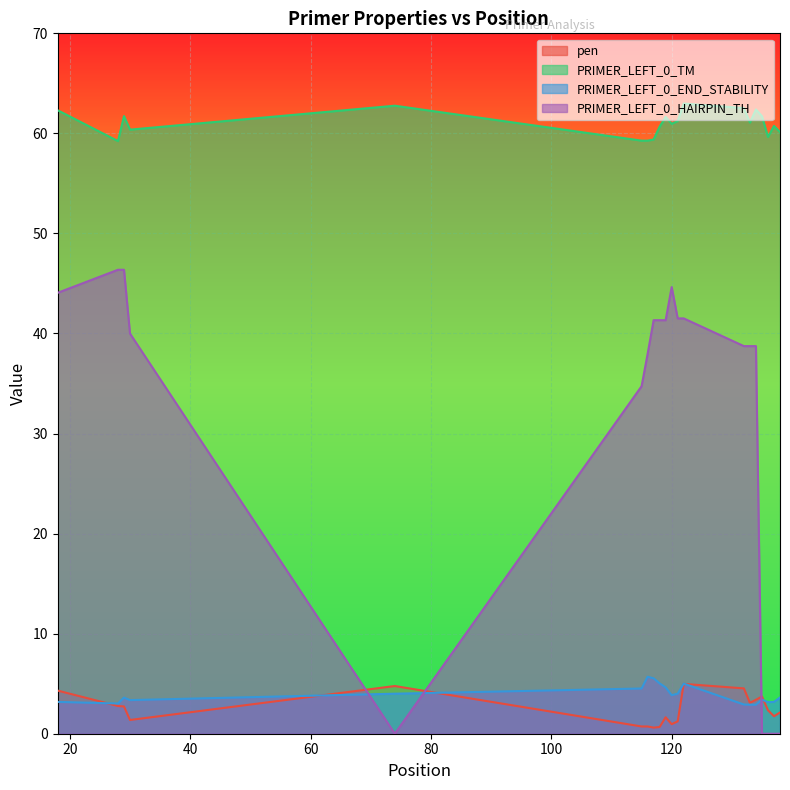

What is the sum of the PRIMER_LEFT_0_TM values at 74 and 138?

122.9